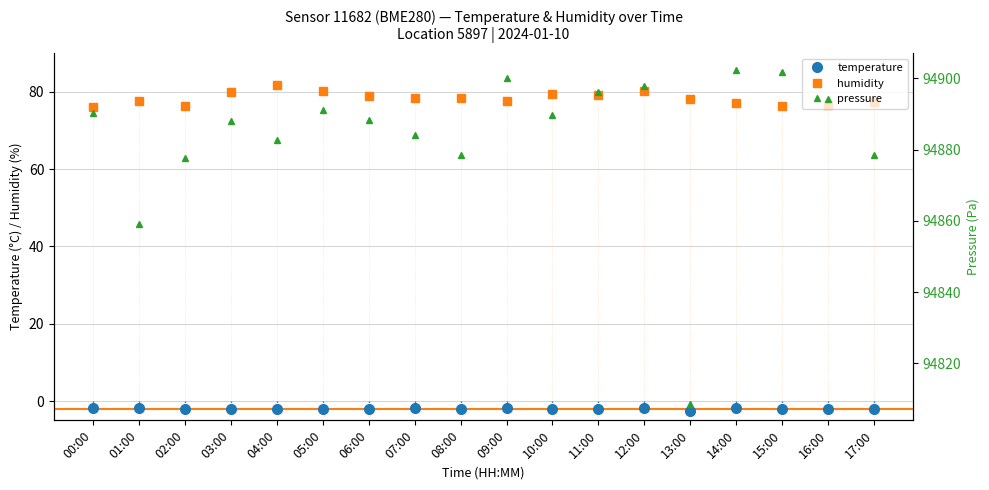

How many interior local valleys does the pressure series have?

5